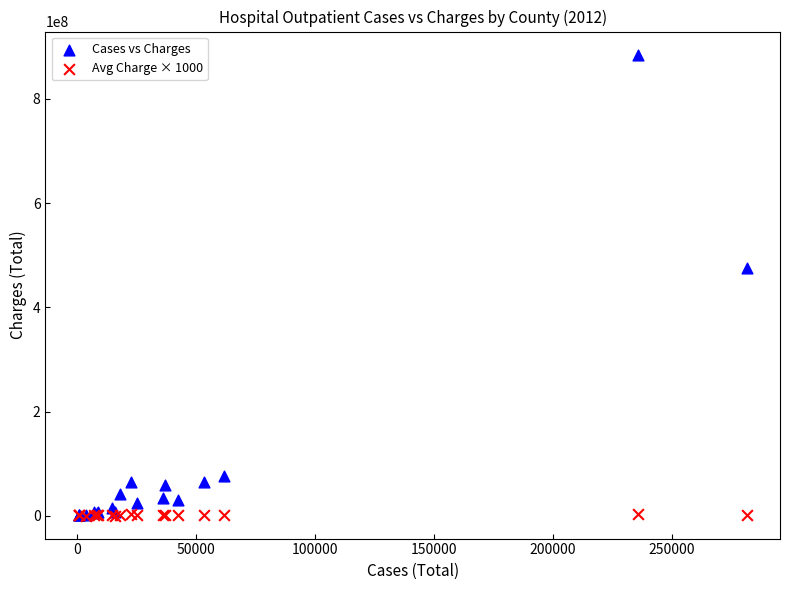

In the Cases vs Charges series, what Y value is closest to 442962246?

476129606.0